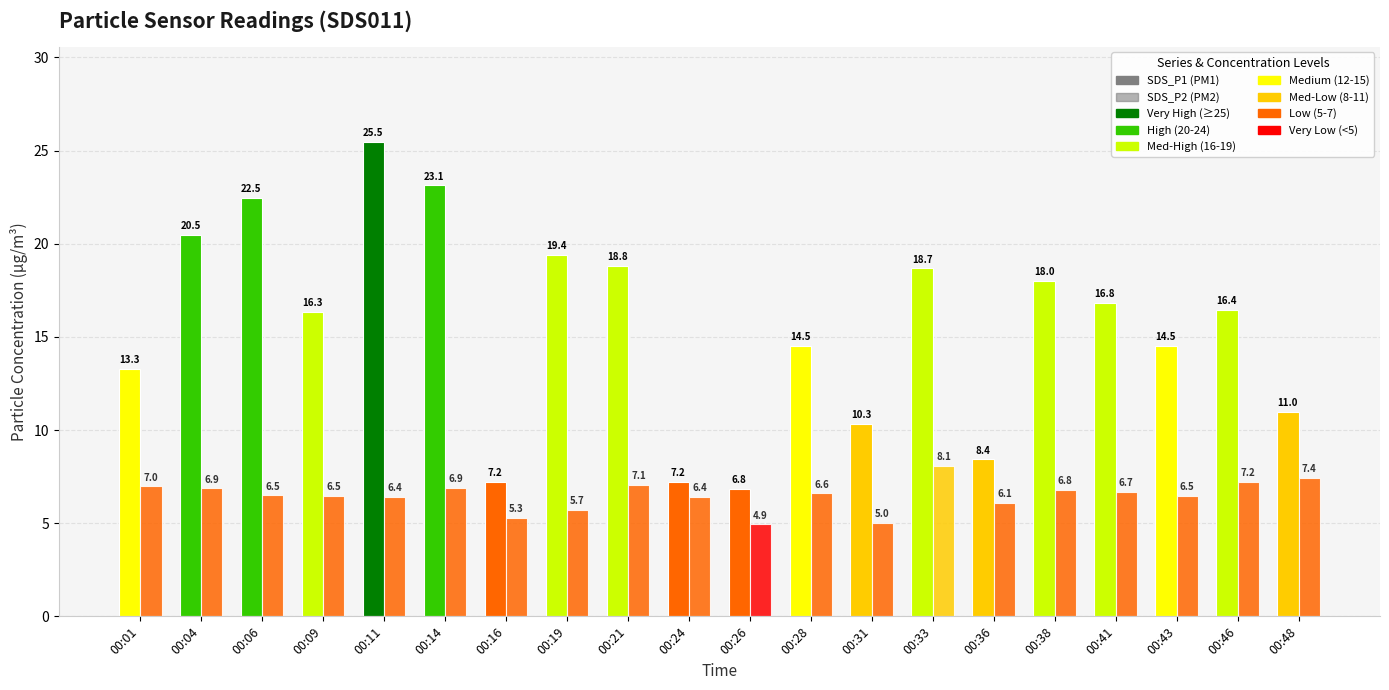

How many groups of bars are there?

20